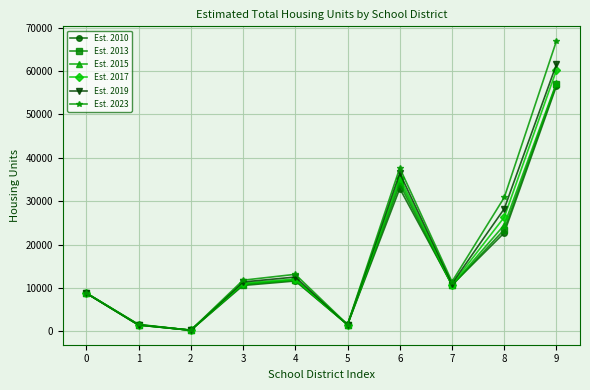

How many lines are shown in the chart?

6